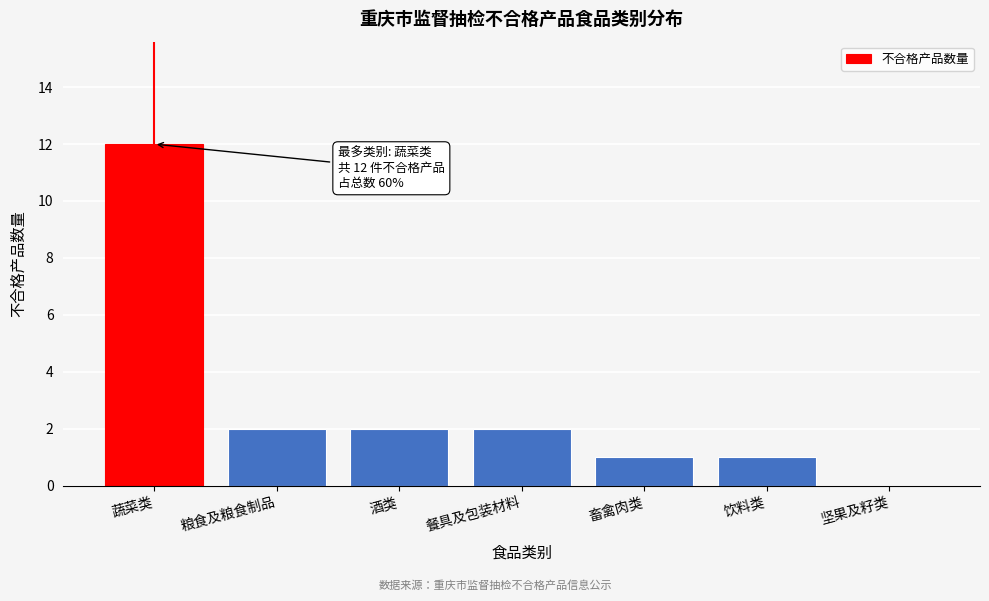

Reading left to right, what are all the values shown in this chart?

蔬菜类=12	粮食及粮食制品=2	酒类=2	餐具及包装材料=2	畜禽肉类=1	饮料类=1	坚果及籽类=0